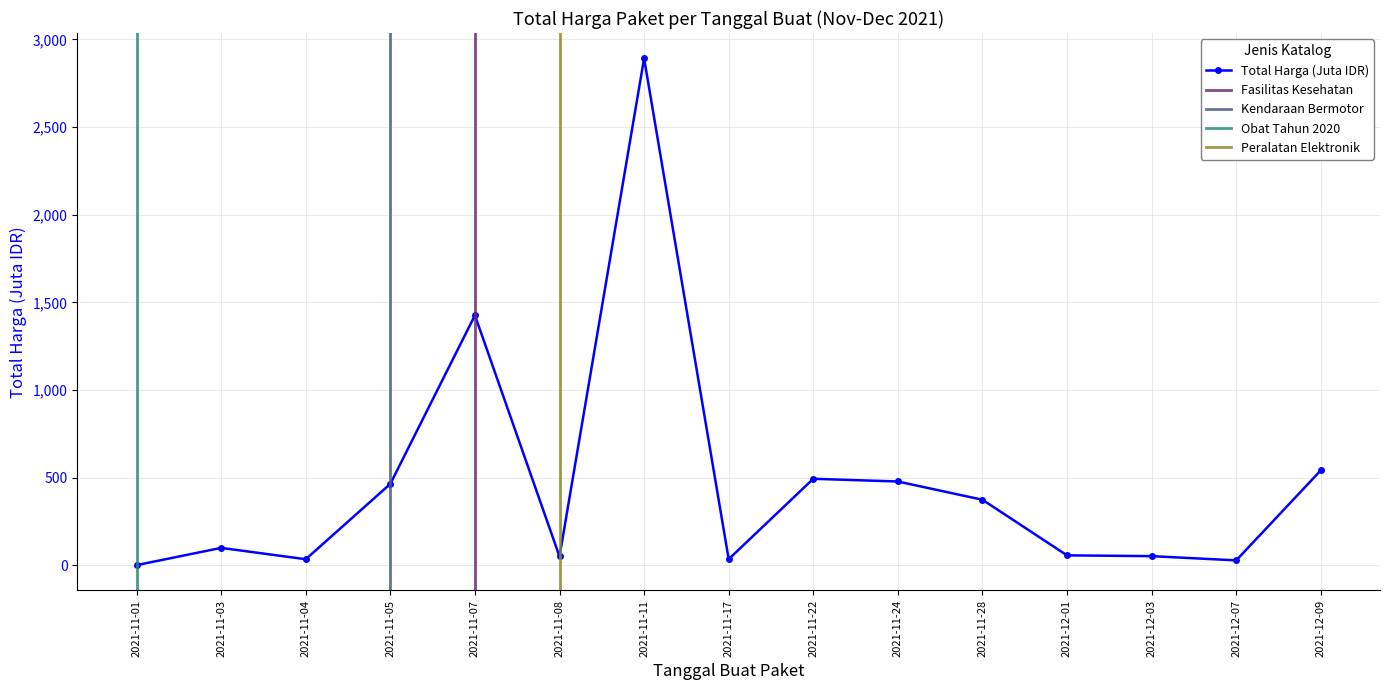

Between 2021-11-05 and 2021-11-11, which is larger?

2021-11-11